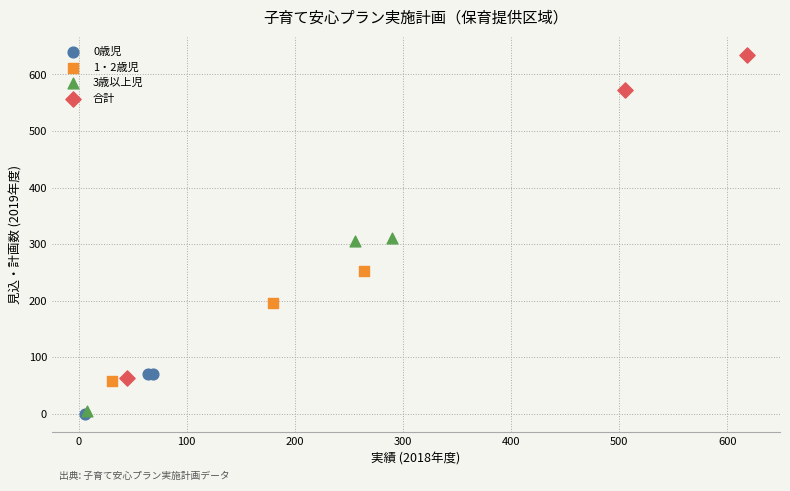

Which series has the widest spread of Y values?

合計